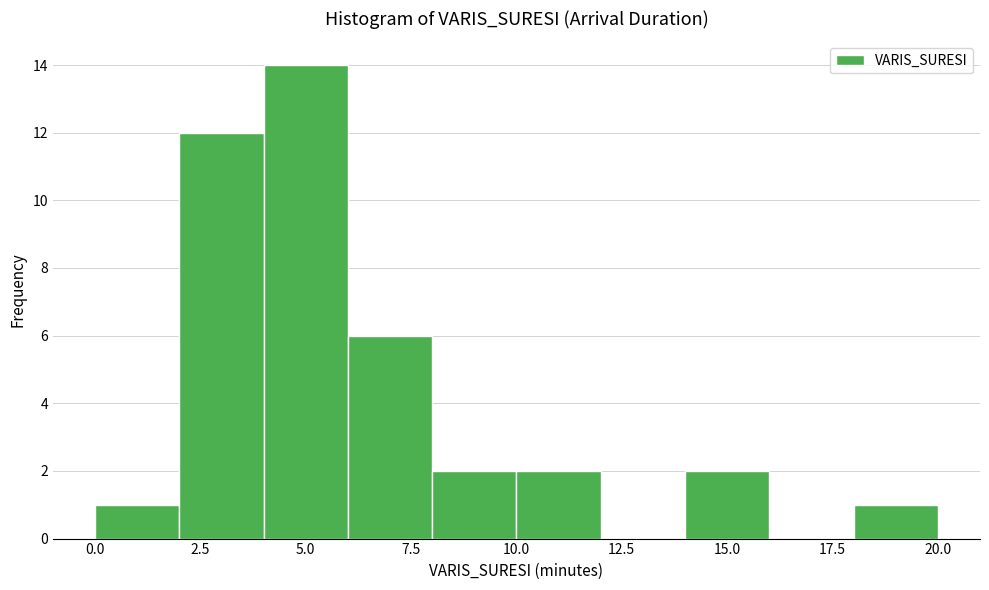

What is the height of the bar covering 0 to 2 on the x-axis? The values are not printed on the chart, so give them approximately, as read against the axis.

1